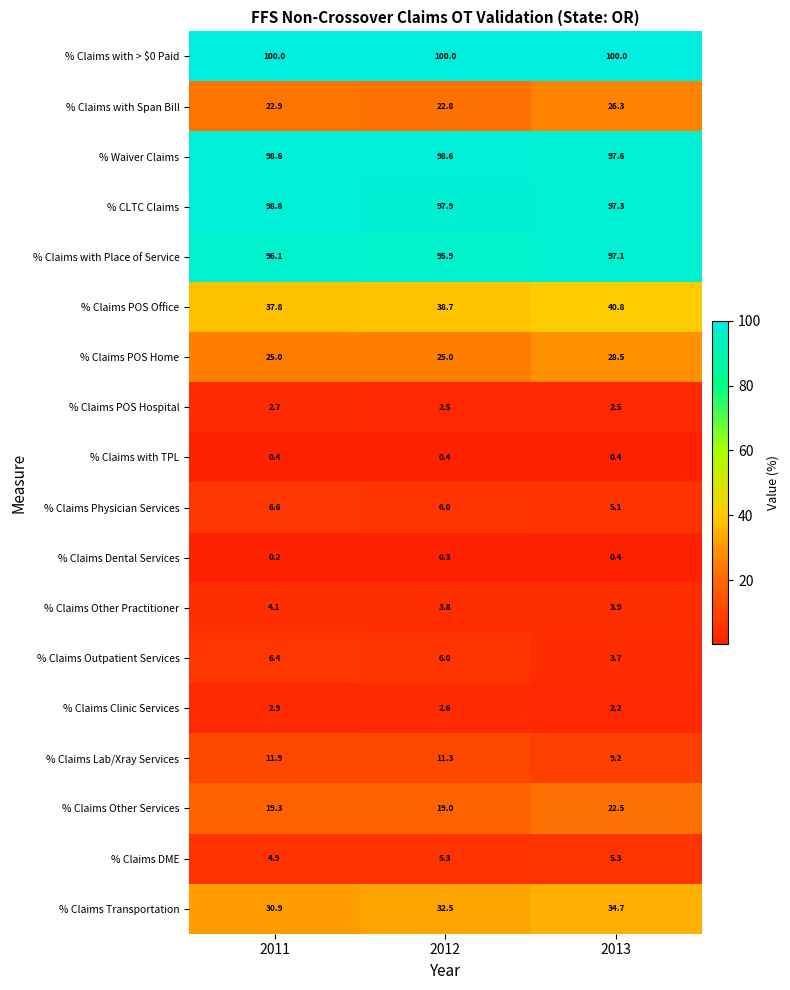

What is the difference between the second highest and minimum values in the % Claims Lab/Xray Services series?

2.1